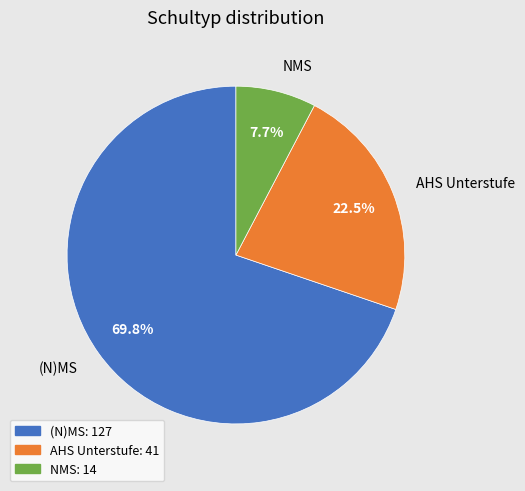

What is the smallest slice in the pie chart?

NMS